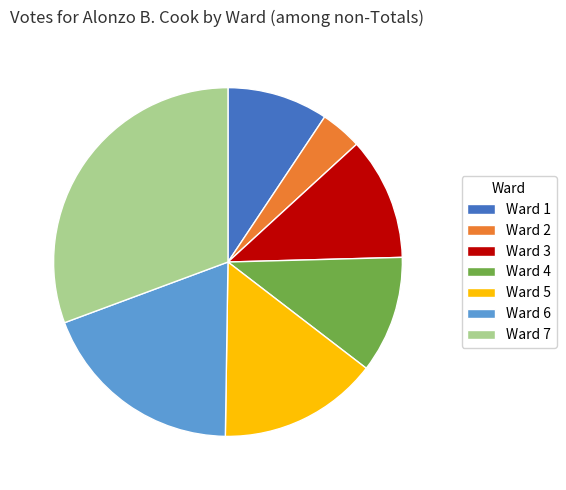

What is the largest slice in the pie chart?

Ward 7